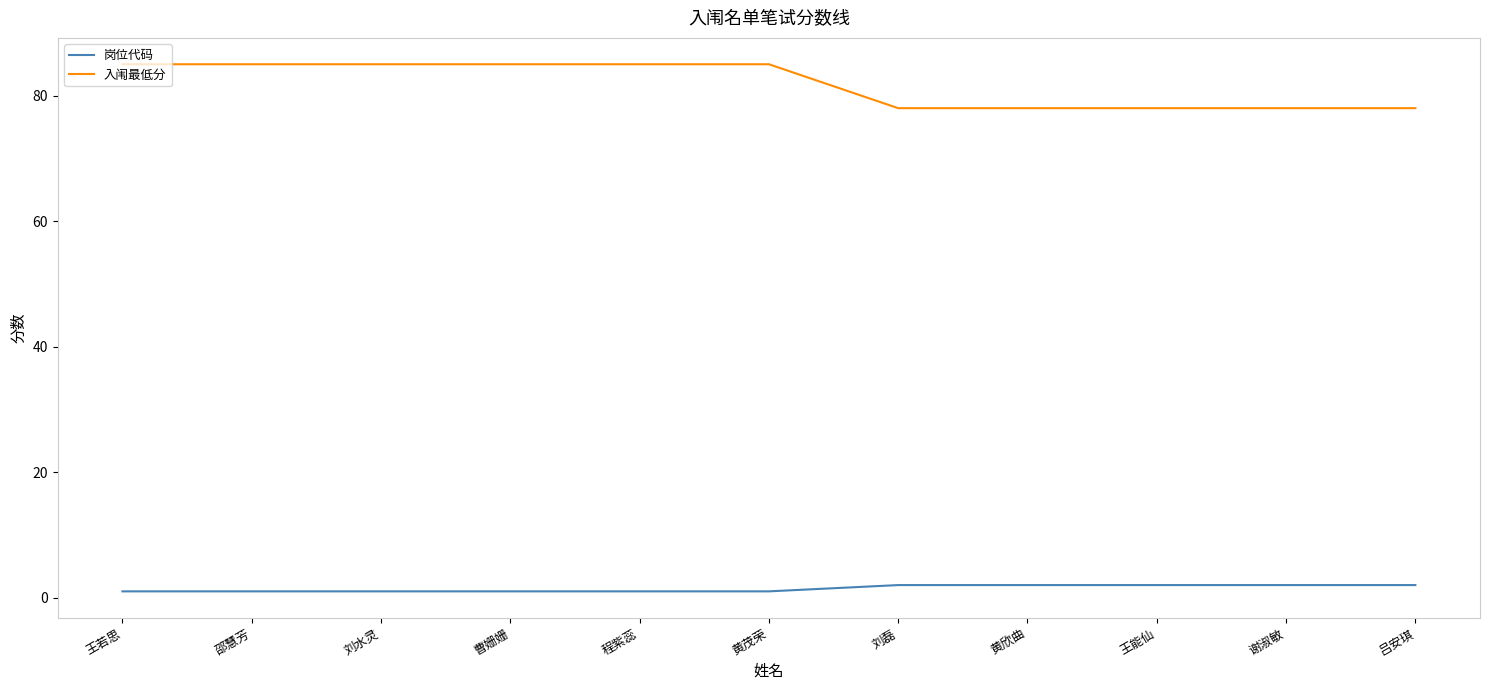

What is the approximate value of 入闱最低分 at 吕安琪?

78